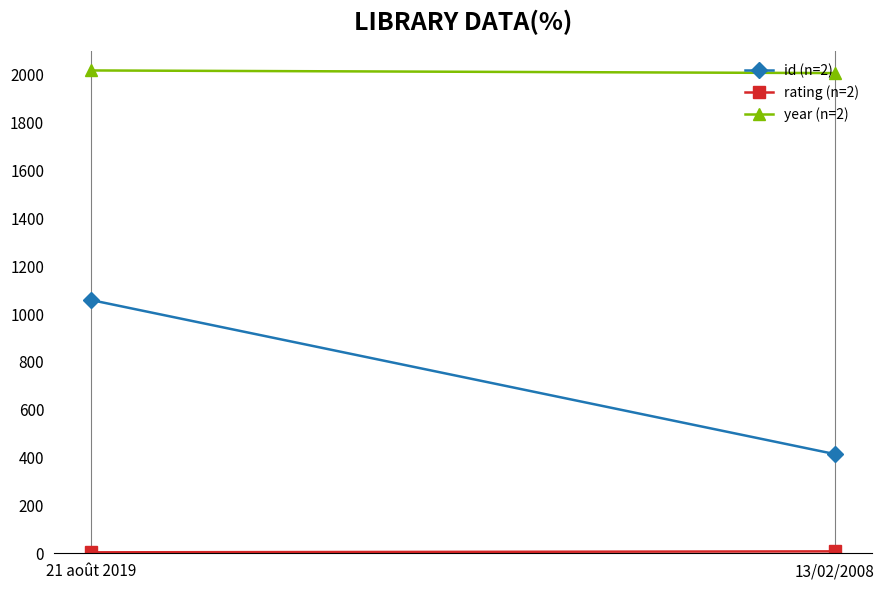

At how many categories does at least one series exceed 337?

2